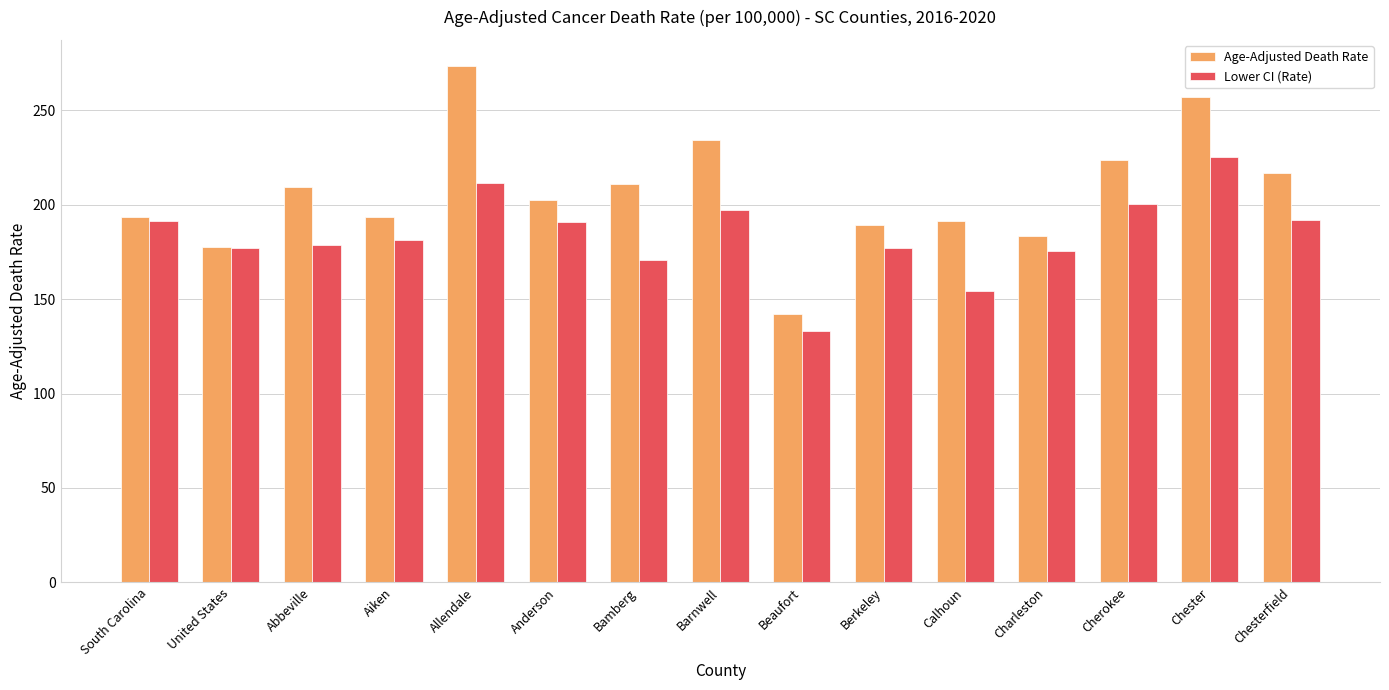

At which category does the chart reach its peak across all series?

Allendale